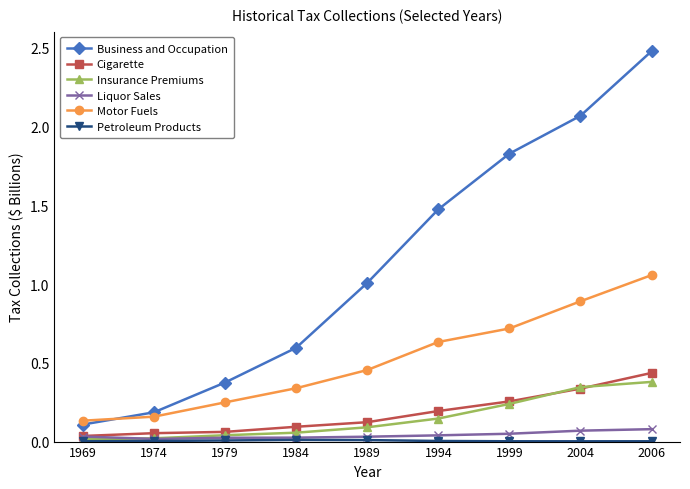

Which label corresponds to the largest value in the chart?

2006